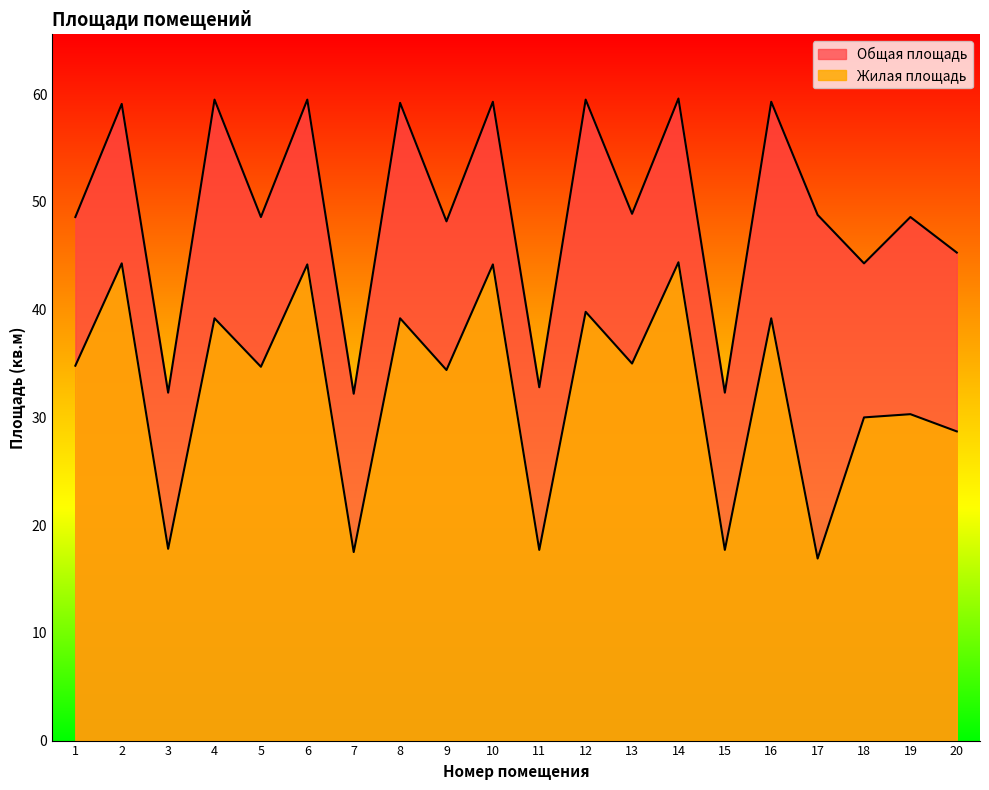

True or false: Жилая площадь has more than 2 points higher than both neighbors.

True